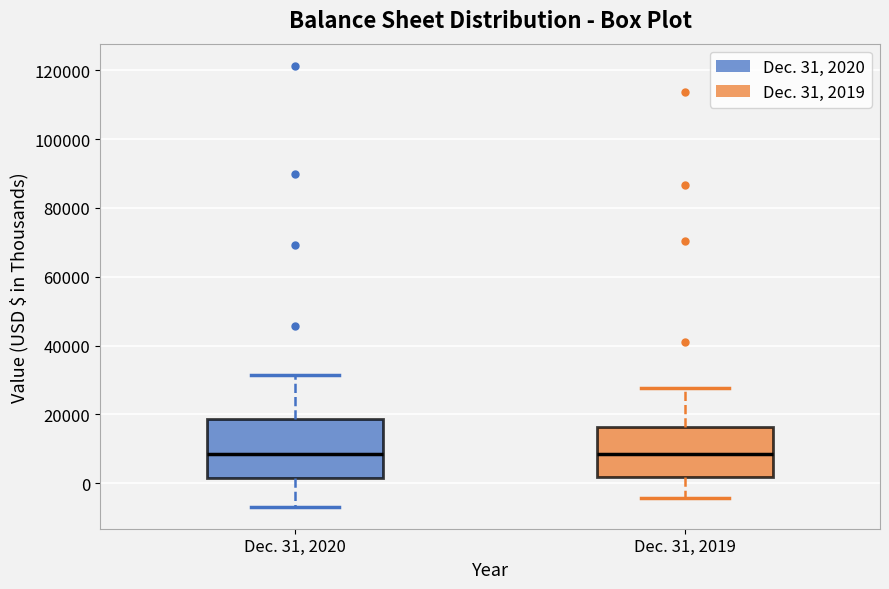

Which box is the tallest, from its lower edge to its upper edge?

Dec. 31, 2020